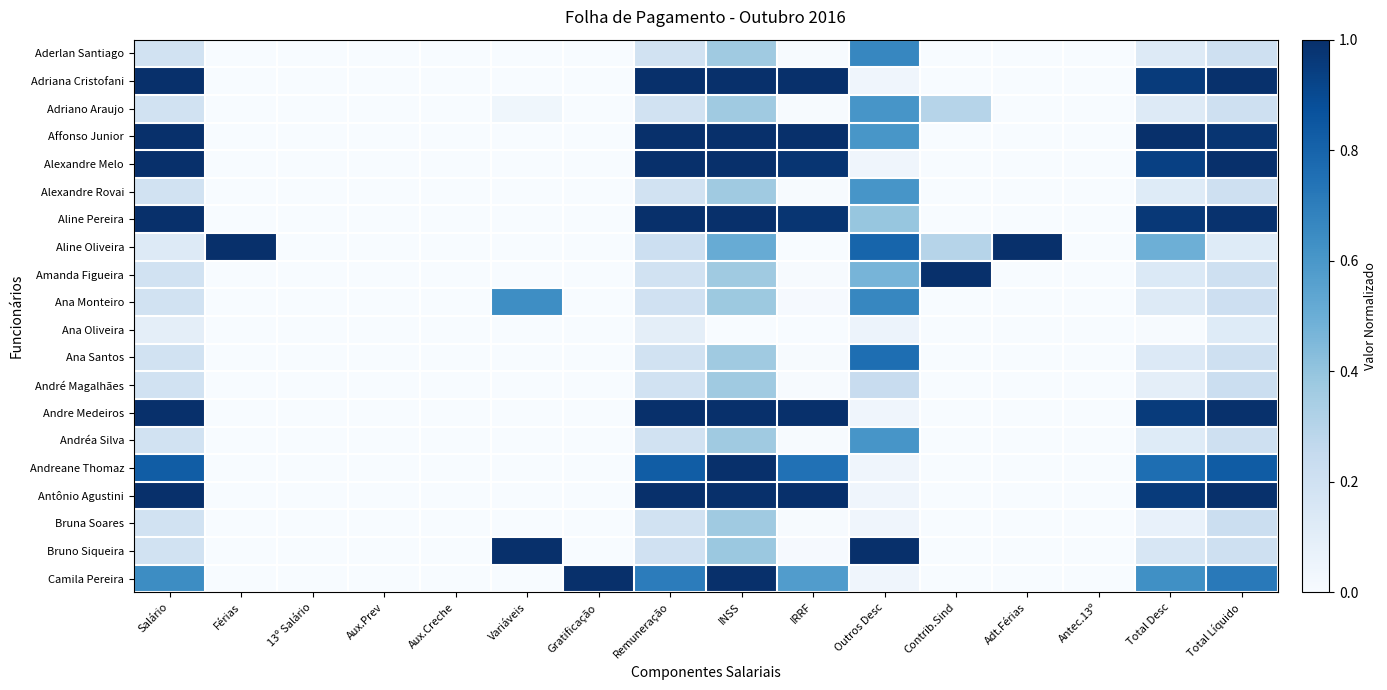

Between Férias and Gratificação, which series saw the biggest shift?

Aline Oliveira